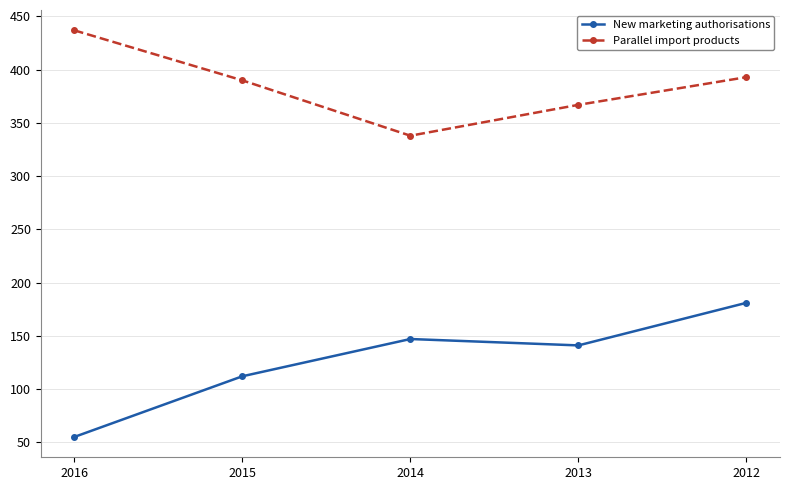

Between 2015 and 2012, which series saw the biggest shift?

New marketing authorisations